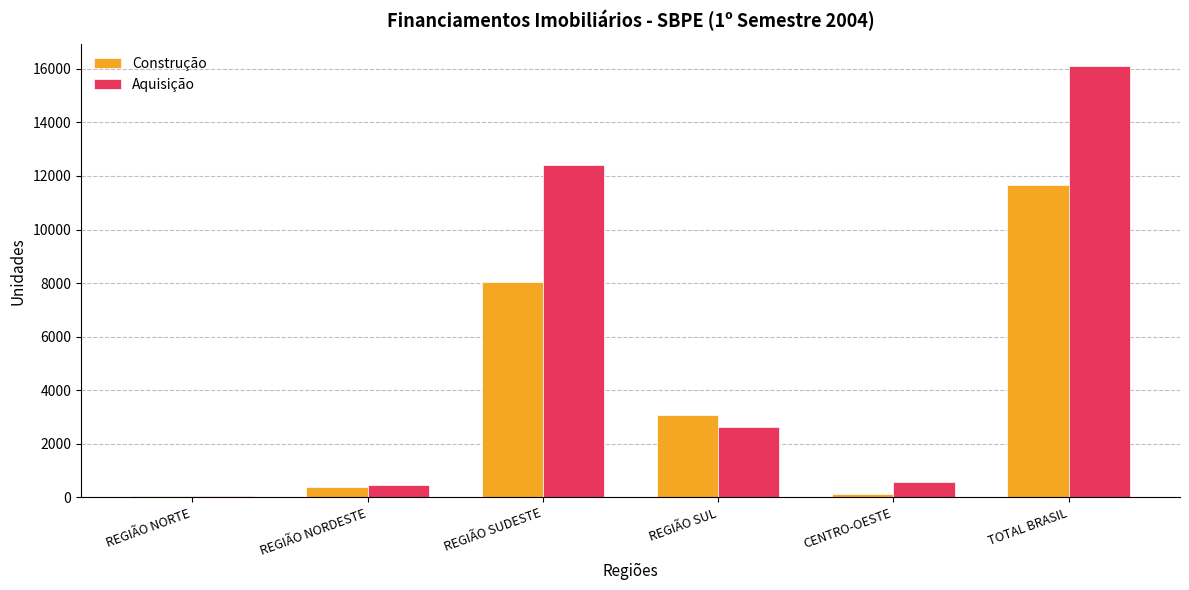

Between REGIÃO SUDESTE and REGIÃO SUL, which series saw the biggest shift?

Aquisição